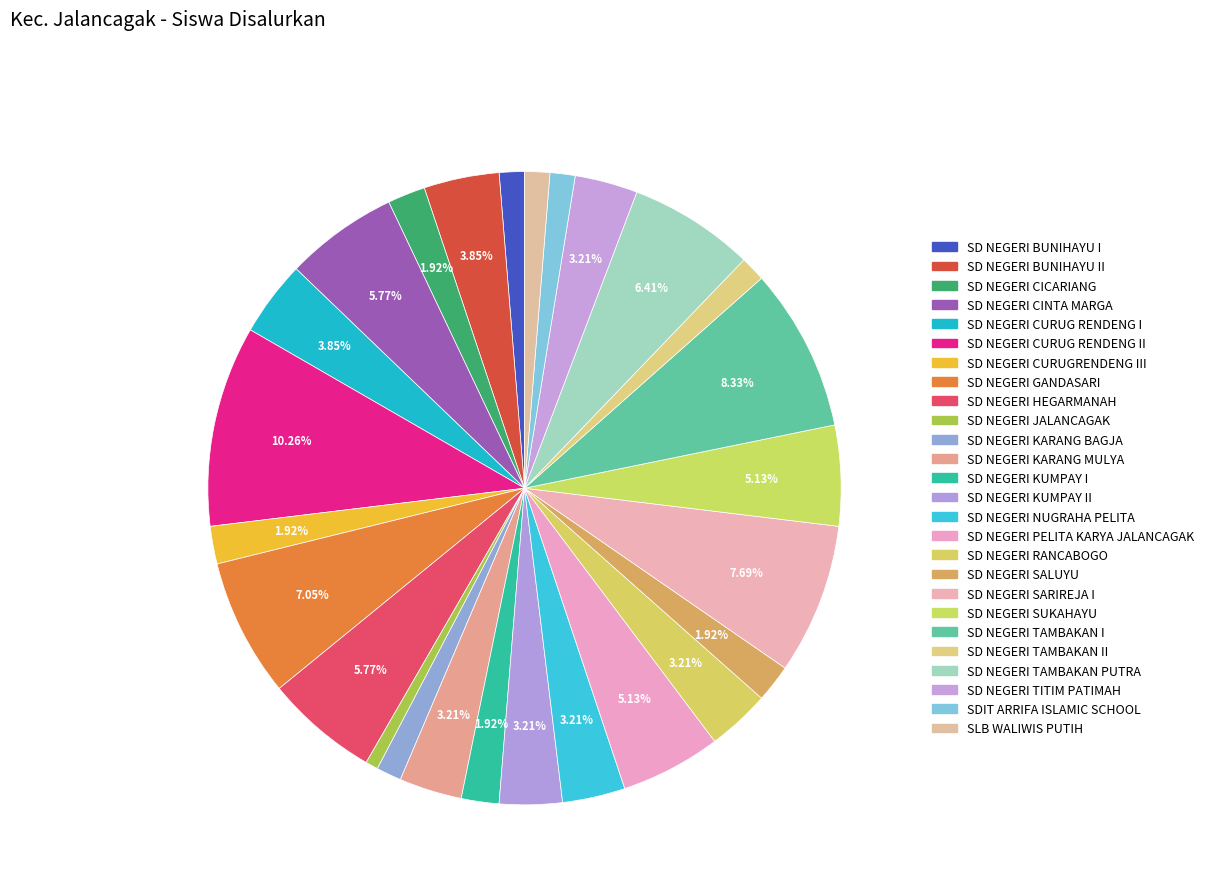

Count the number of slices in the pie.

26